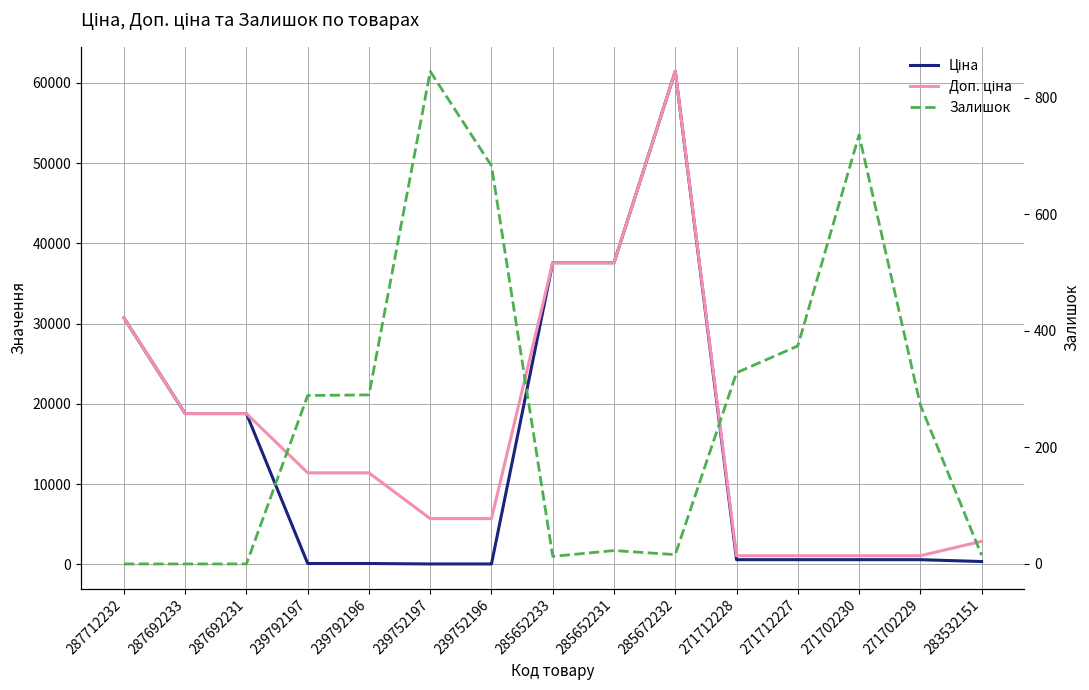

Rank the categories by Доп. ціна value from highest to lowest.

285672232, 285652233, 285652231, 287712232, 287692233, 287692231, 239792197, 239792196, 239752197, 239752196, 283532151, 271712228, 271712227, 271702230, 271702229